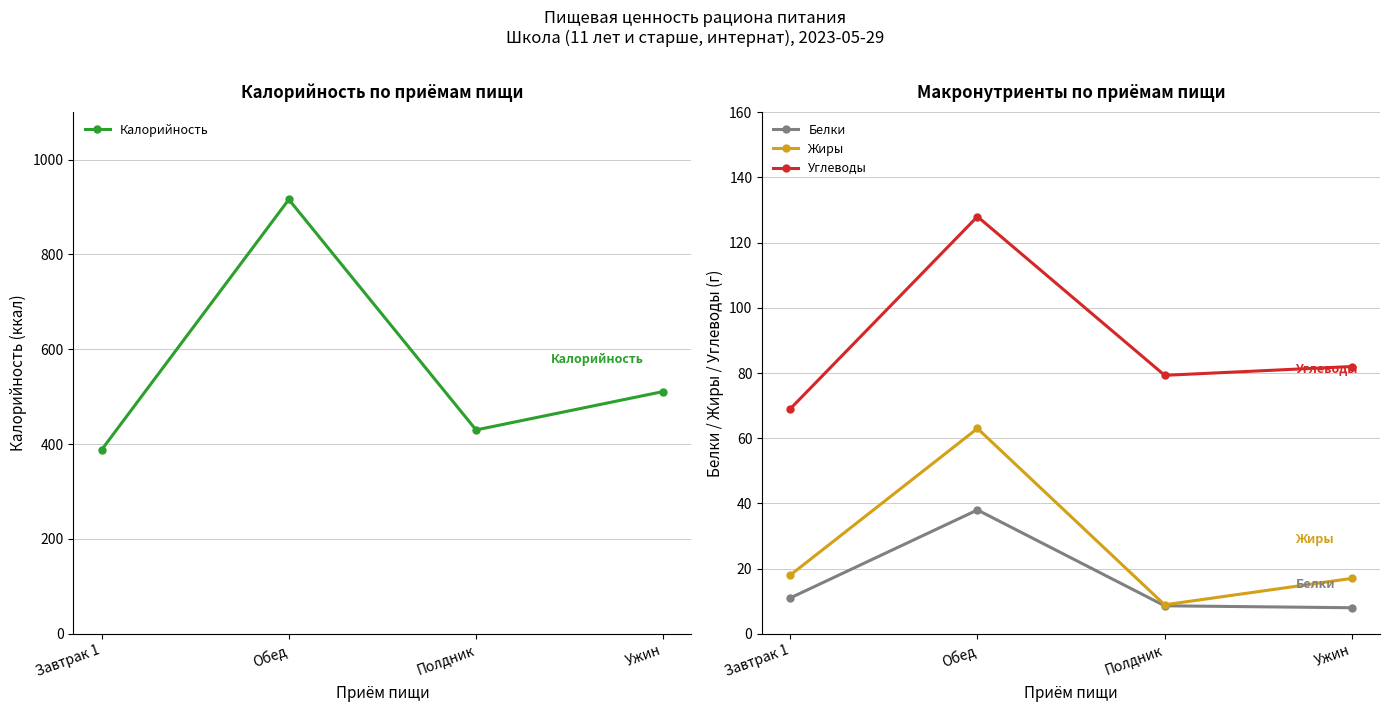

Read the Углеводы value at Завтрак 1.

69.0